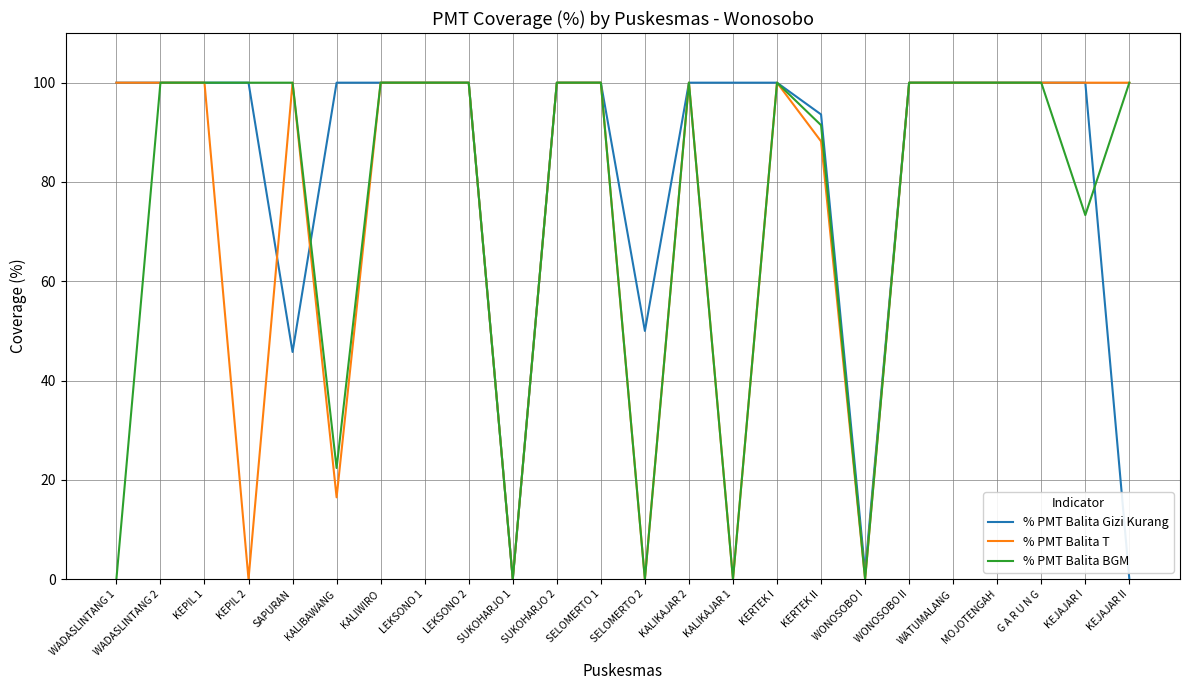

Between KERTEK II and WATUMALANG, which series saw the biggest shift?

% PMT Balita T